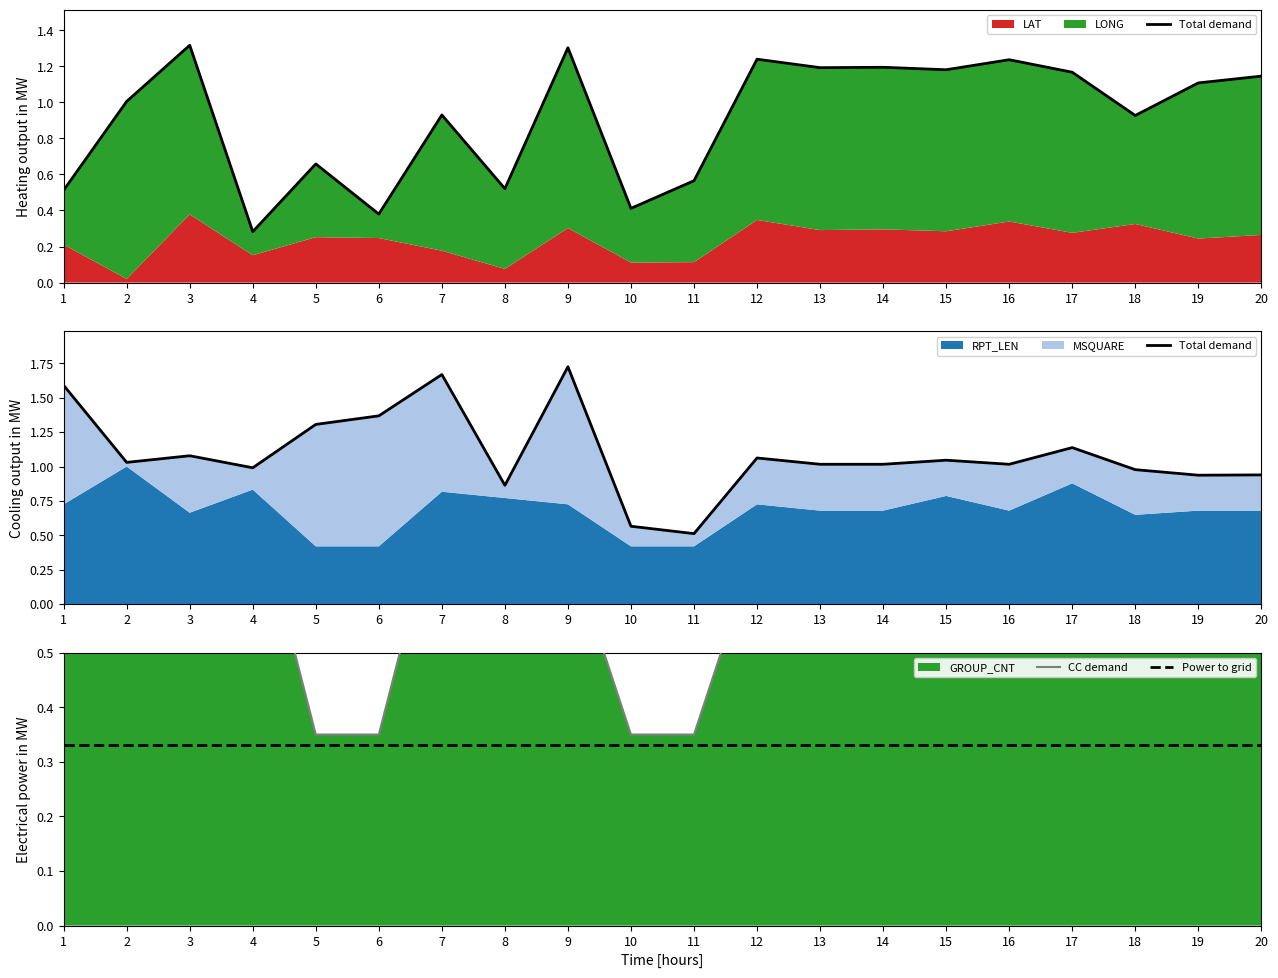

True or false: Power to grid has more than 0 interior local peaks.

False